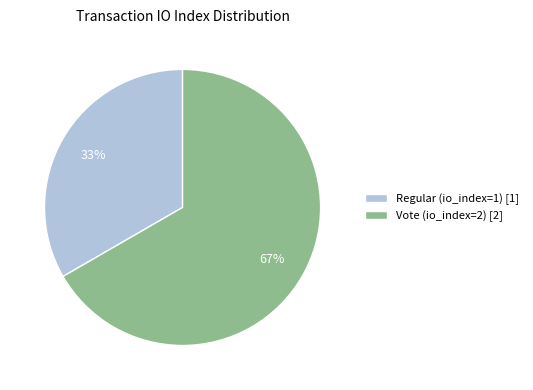

Approximately how many times larger is the value at Regular (io_index=1) compared to Vote (io_index=2)?

0.5